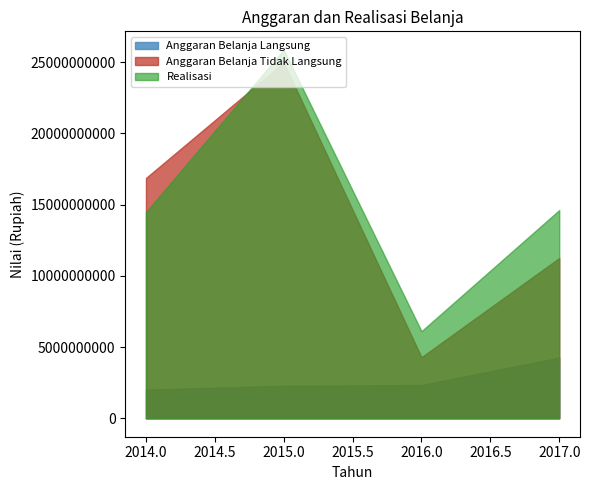

Which series has the largest total across all categories?

Realisasi